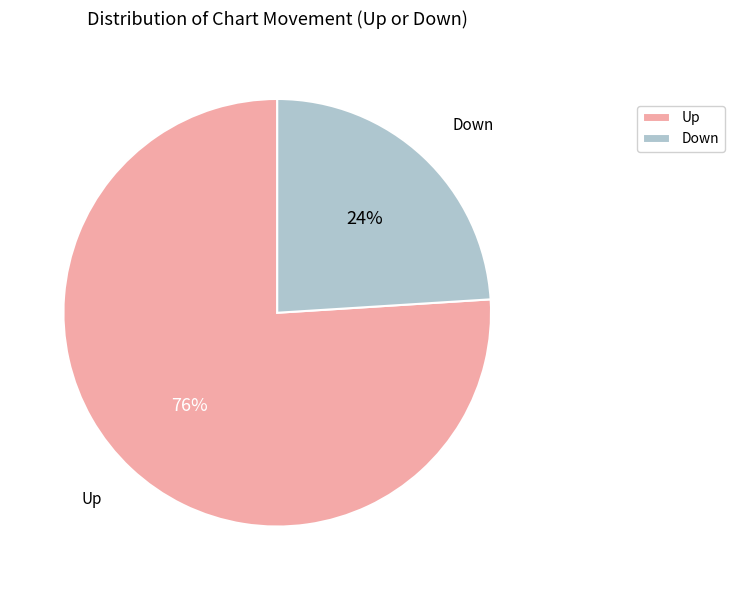

To the nearest percent, what is the average slice percentage?

50%